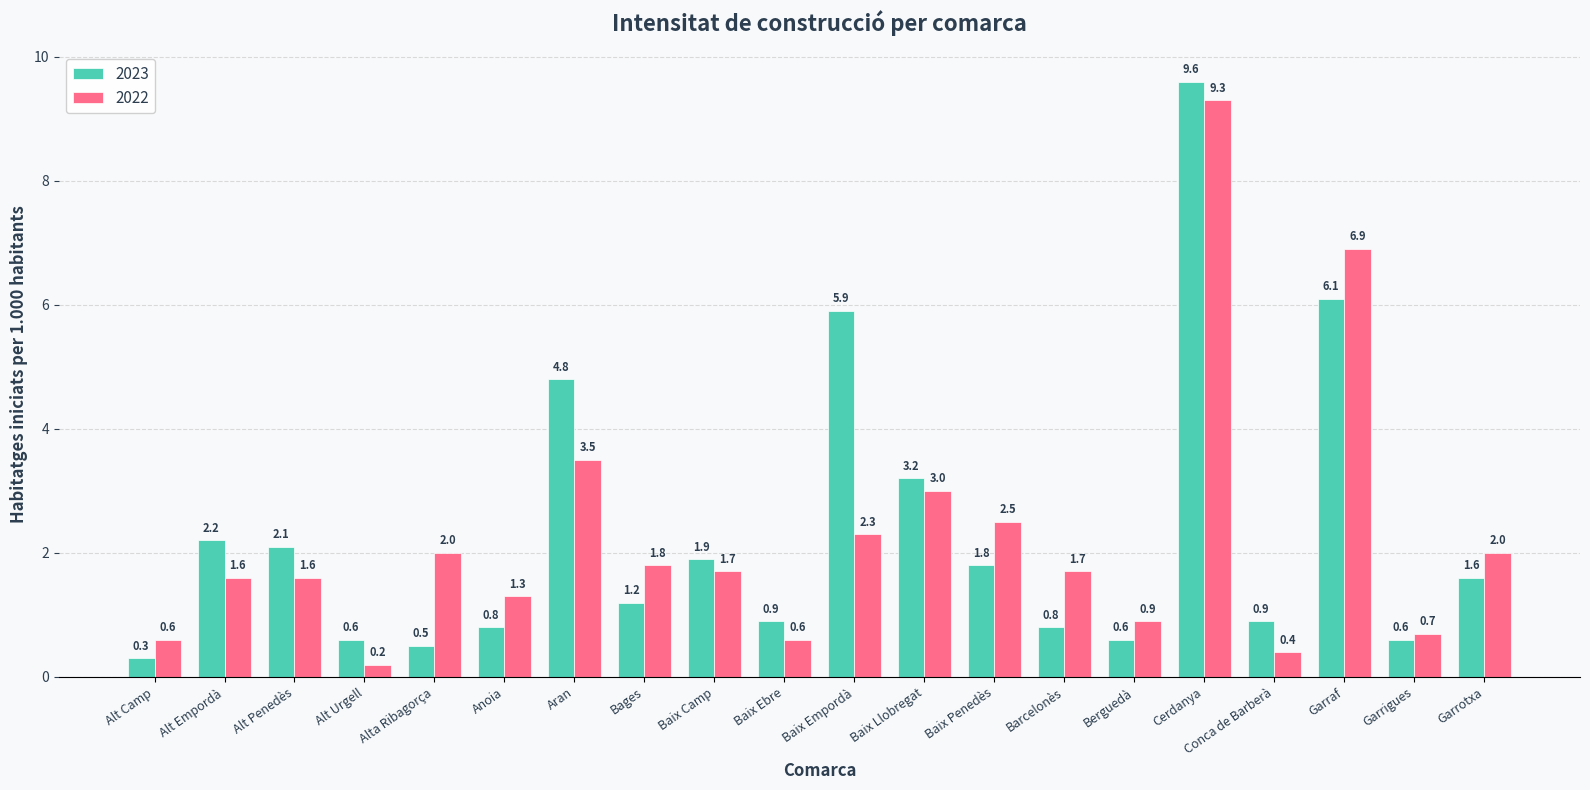

What is the value of the 2022 bar at the 11th from the left?

2.3